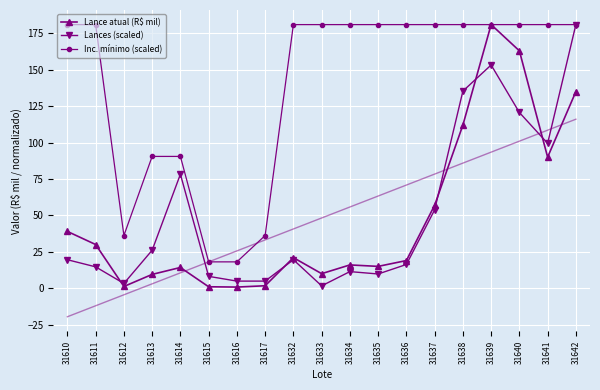

At 31610, list the series in order from smallest to largest.

Lances (scaled), Lance atual (R$ mil), Inc. mínimo (scaled)